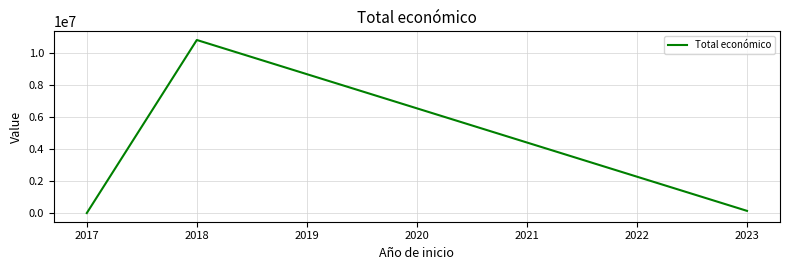

What is the greatest value displayed?

10824147